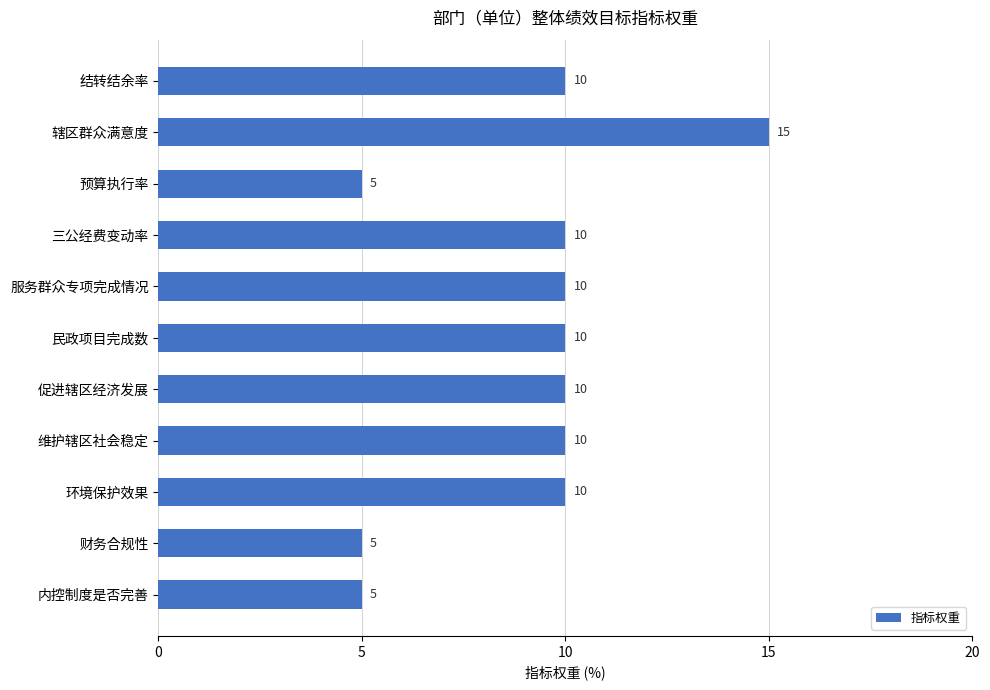

Reading top to bottom, what are all the values shown in this chart?

结转结余率=10	辖区群众满意度=15	预算执行率=5	三公经费变动率=10	服务群众专项完成情况=10	民政项目完成数=10	促进辖区经济发展=10	维护辖区社会稳定=10	环境保护效果=10	财务合规性=5	内控制度是否完善=5